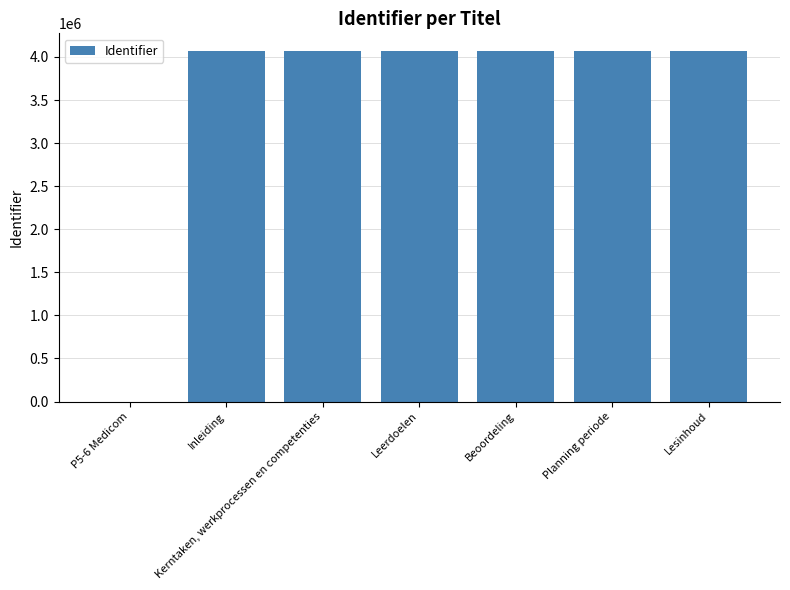

Are the bars grouped side by side (vs. stacked)?

No